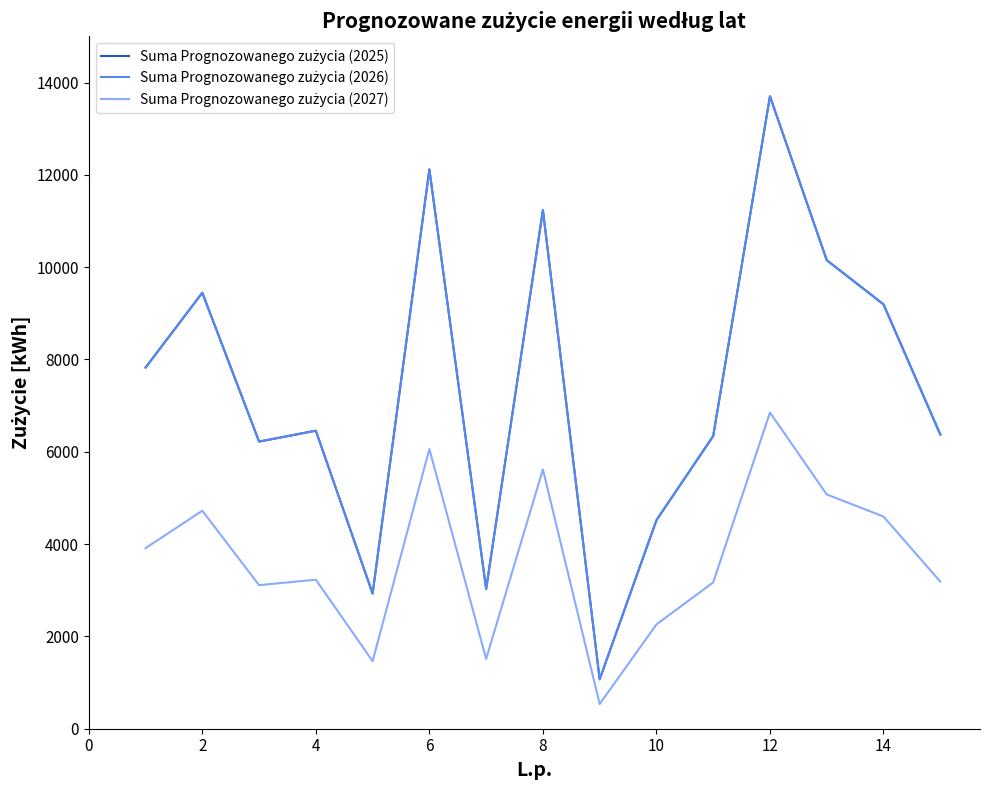

Is this an area chart (filled region under the line)?

No